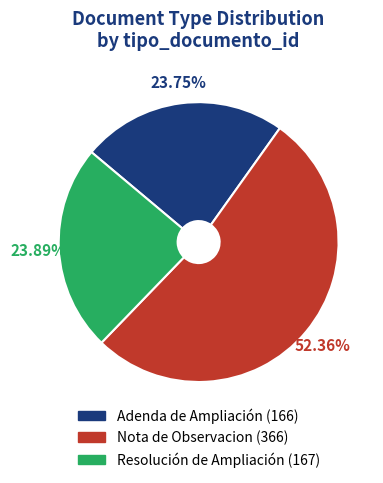

Is there any slice that represents more than half of the pie?

Yes